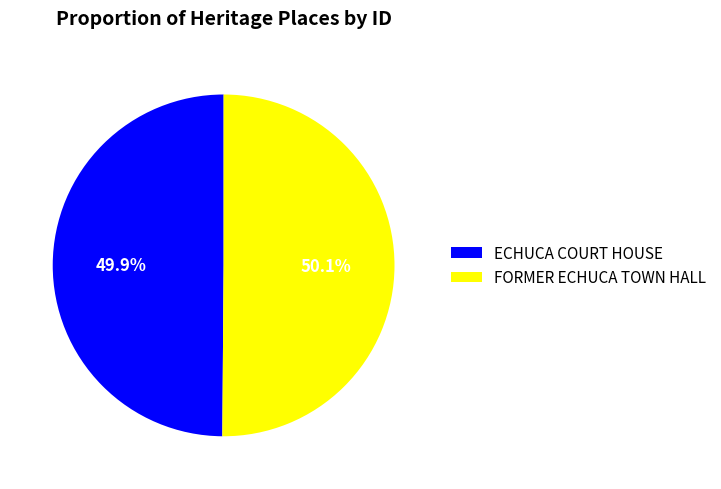

To the nearest percent, what portion does ECHUCA COURT HOUSE represent?

50%